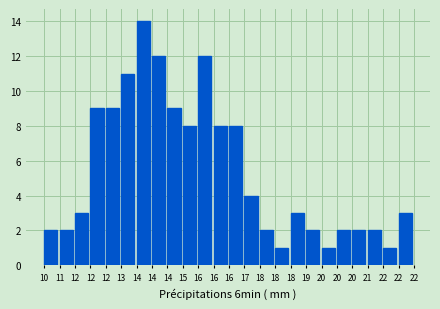

How many series are shown in this chart?

1